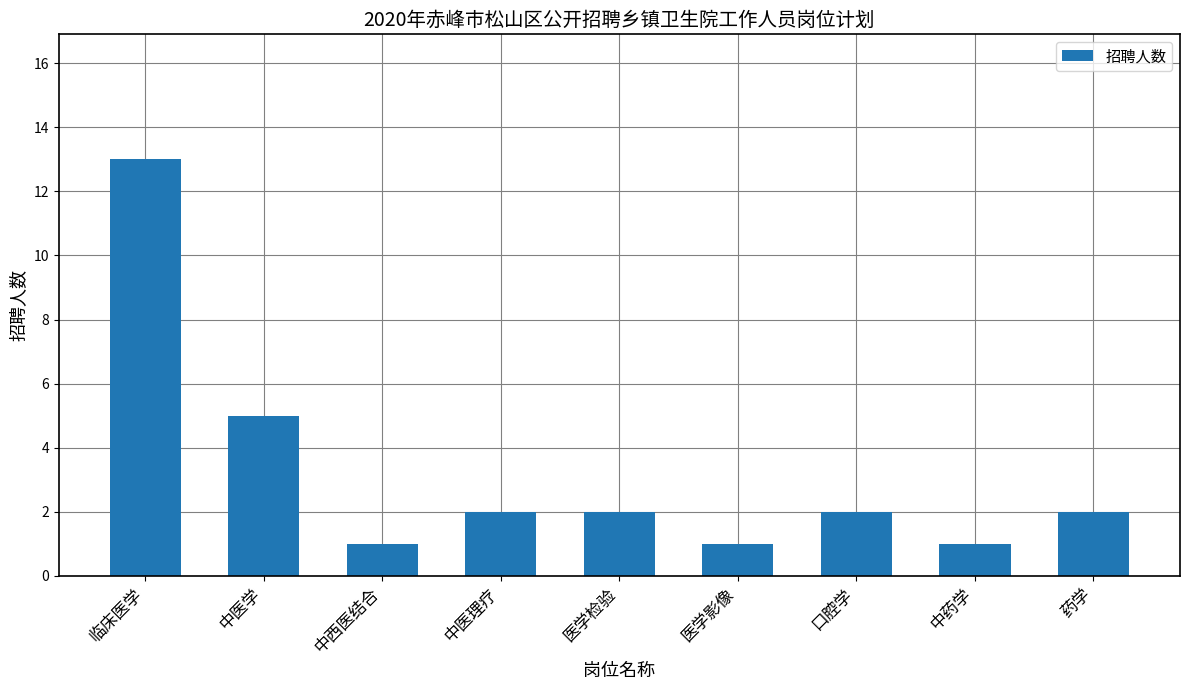

What is the label of the 1st bar from the left?

临床医学